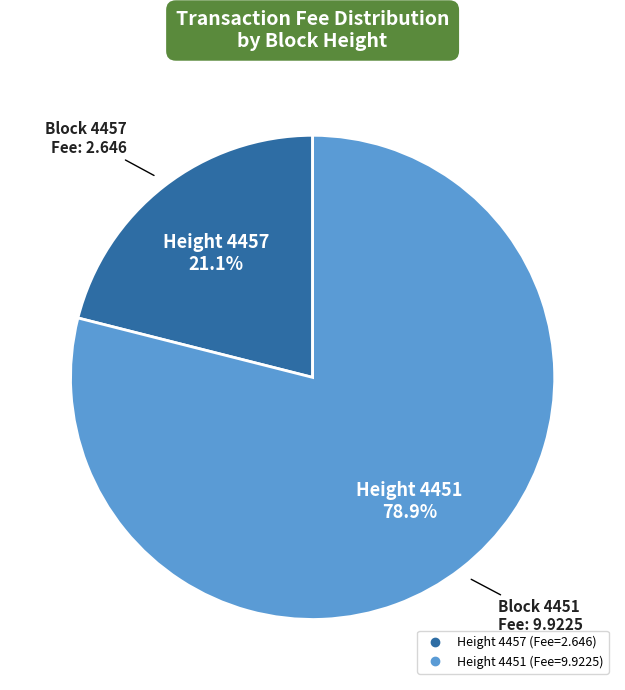

Is there any slice that represents more than half of the pie?

Yes